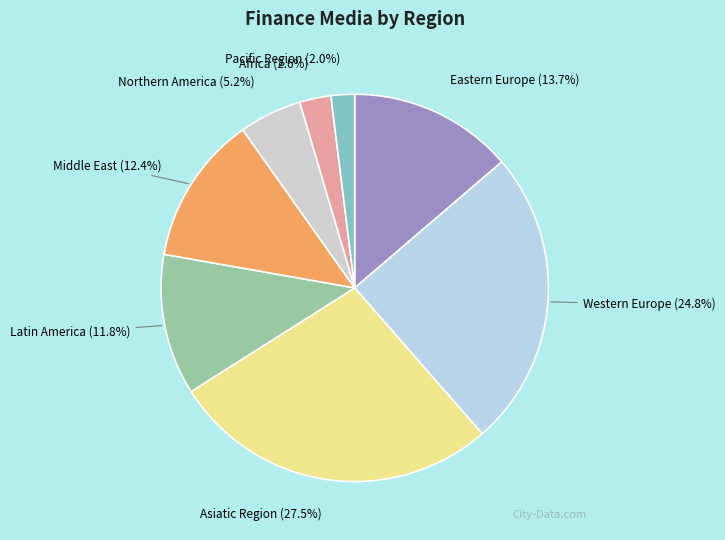

What percentage do Middle East and Asiatic Region together represent?

39.9%